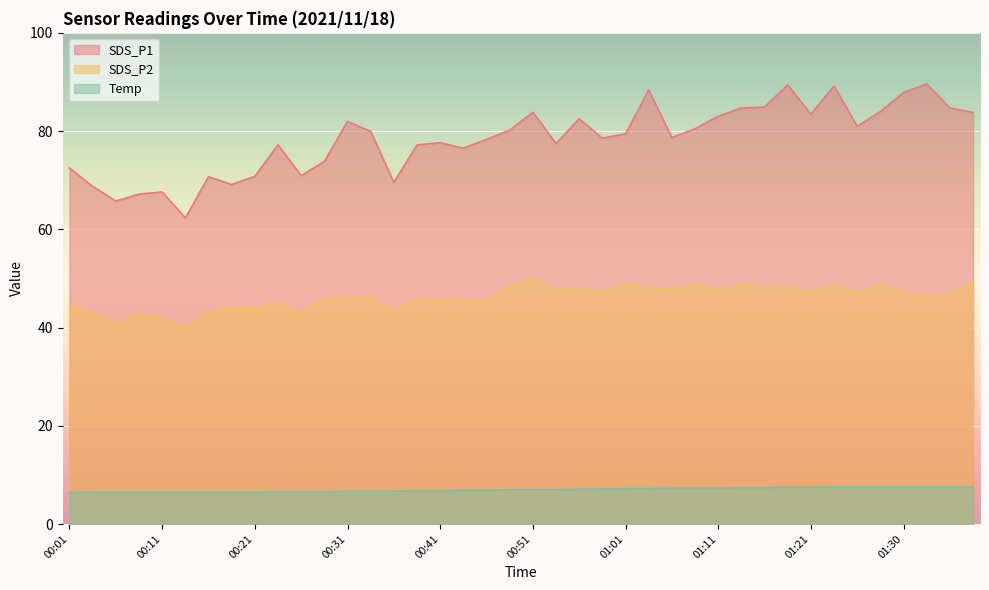

True or false: Temp has a value of 1.9 at 00:21.

False